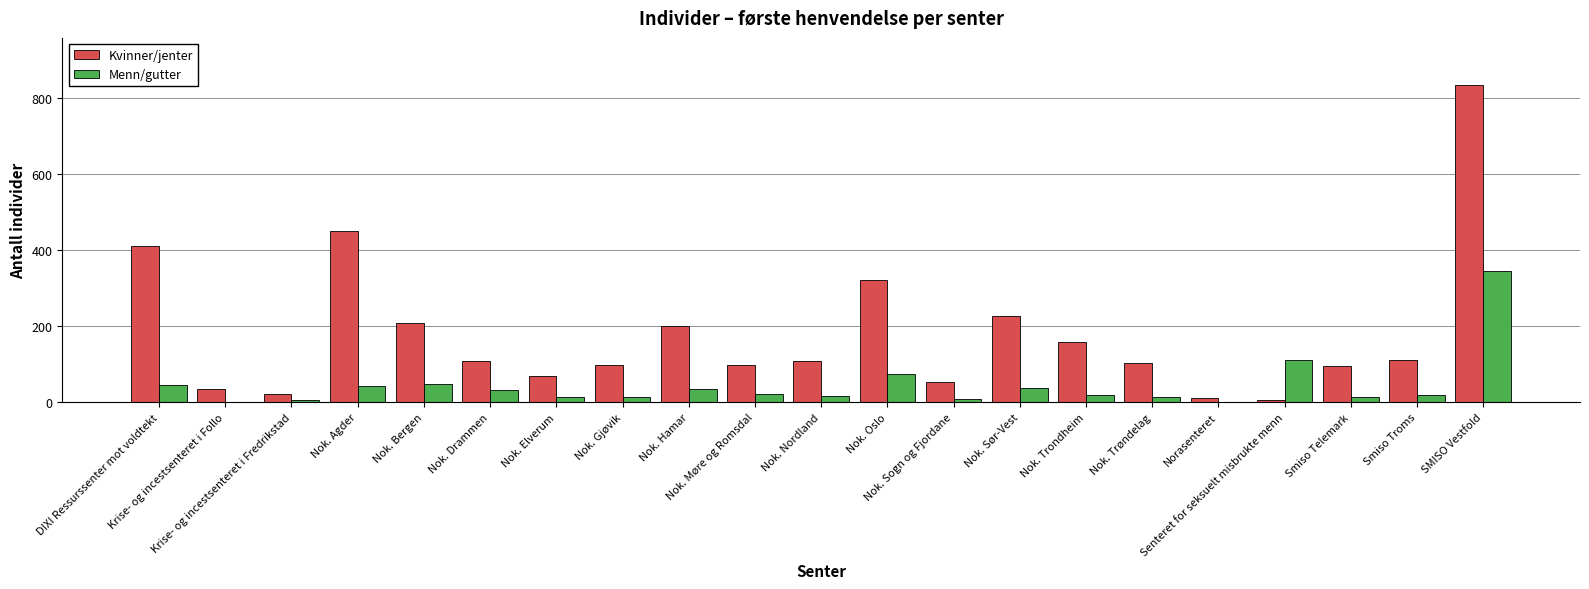

Which series changed the most between Krise- og incestsenteret i Follo and Nok. Trøndelag?

Kvinner/jenter